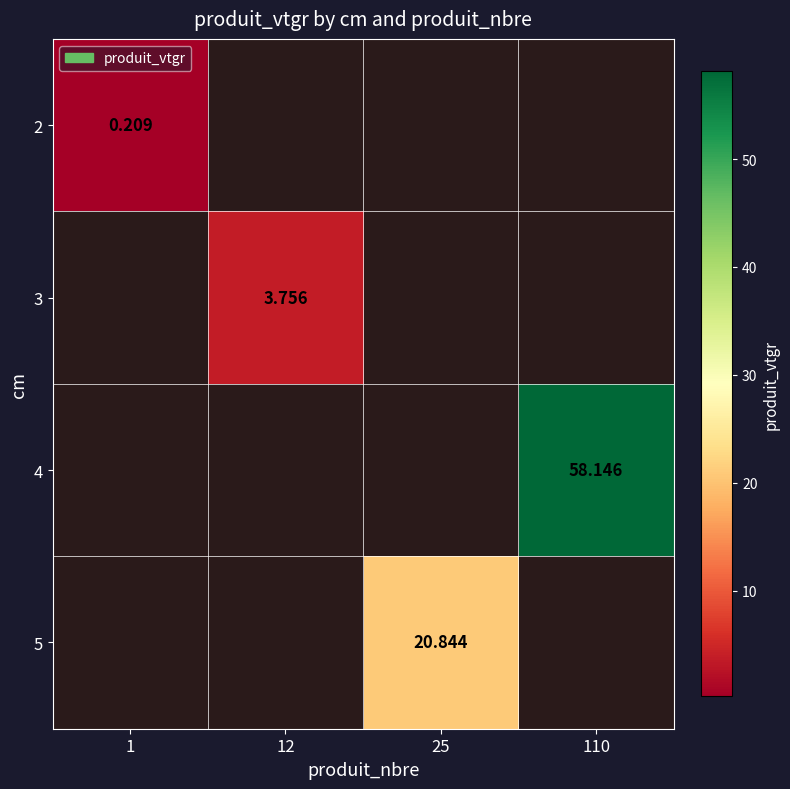

How many values in 2 are above zero?

1